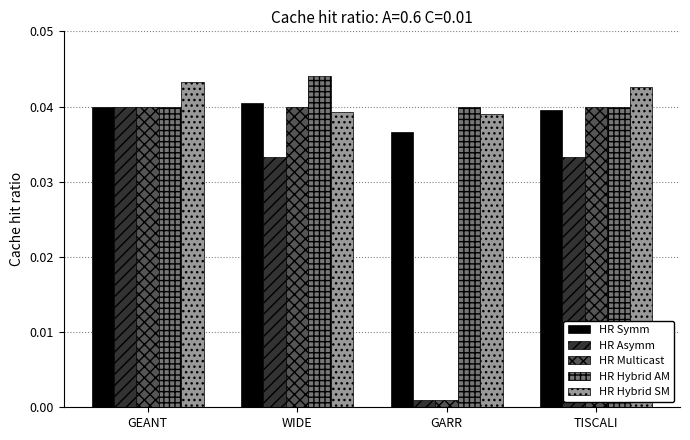

Is the value of HR Hybrid SM at GEANT greater than the value of HR Asymm at TISCALI?

Yes